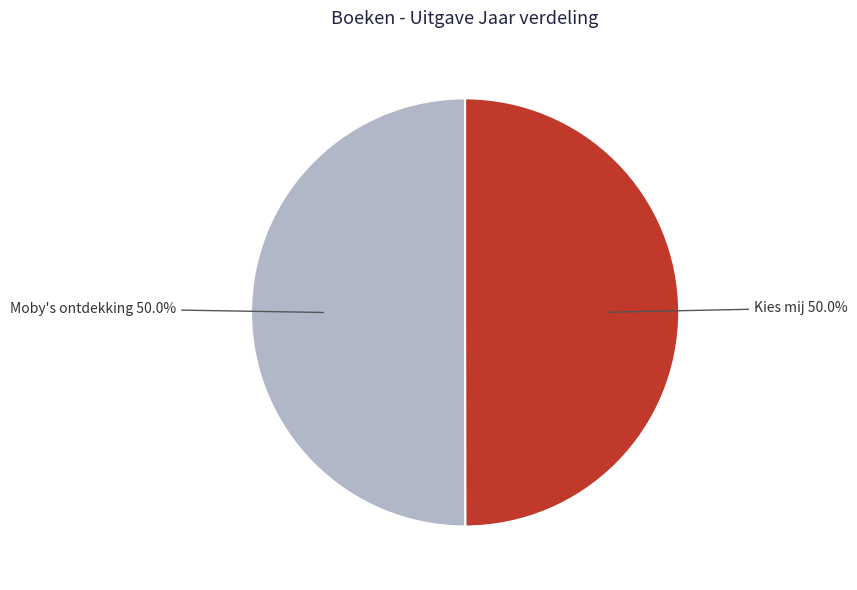

How many segments does this pie chart have?

2